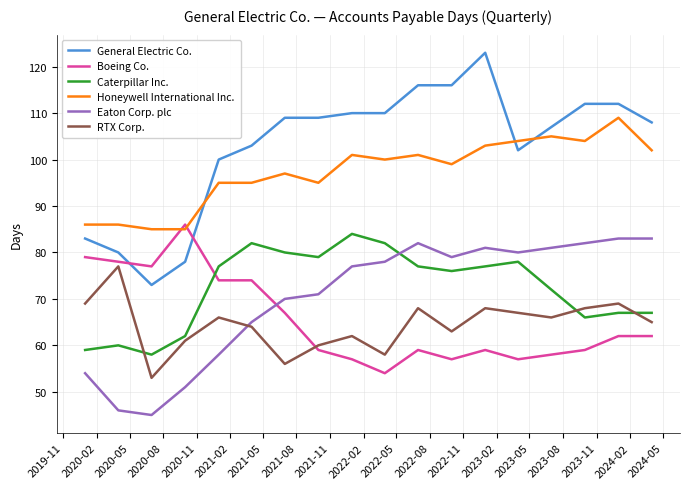

Which series has the widest spread of values?

General Electric Co.